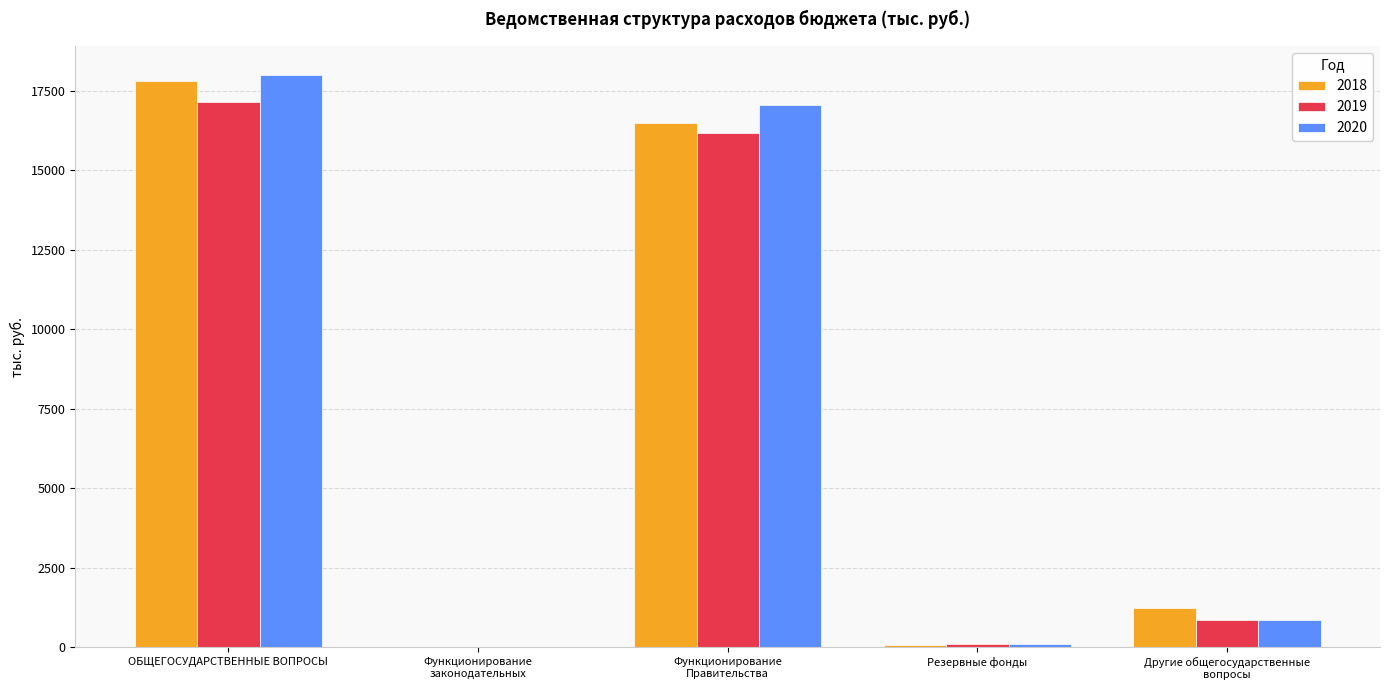

What is the highest value of the 2019 series?

17146.1